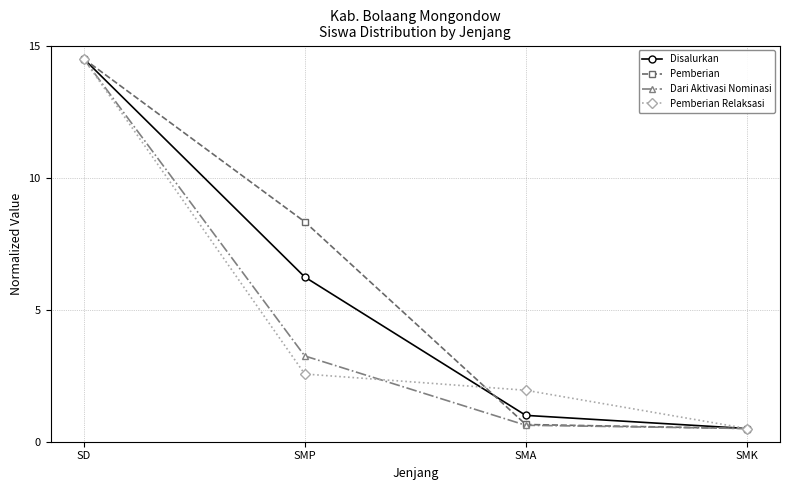

True or false: Pemberian has more than 1 interior local peaks.

False